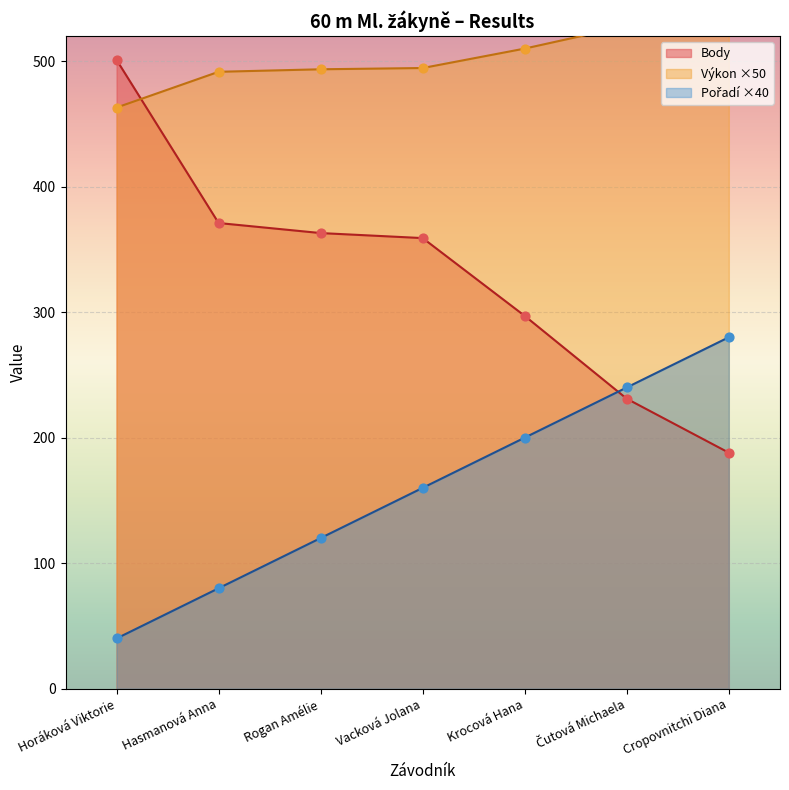

At which category is the sum across all series the highest?

Vacková Jolana